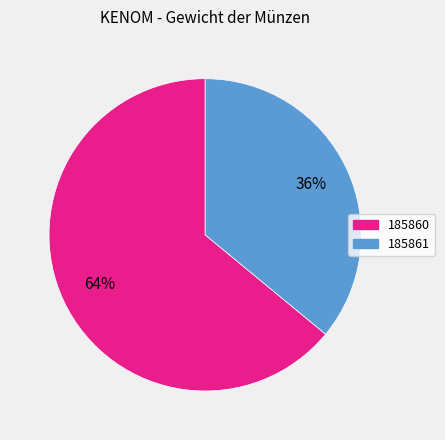

Does 185860 represent more than half of the total?

Yes